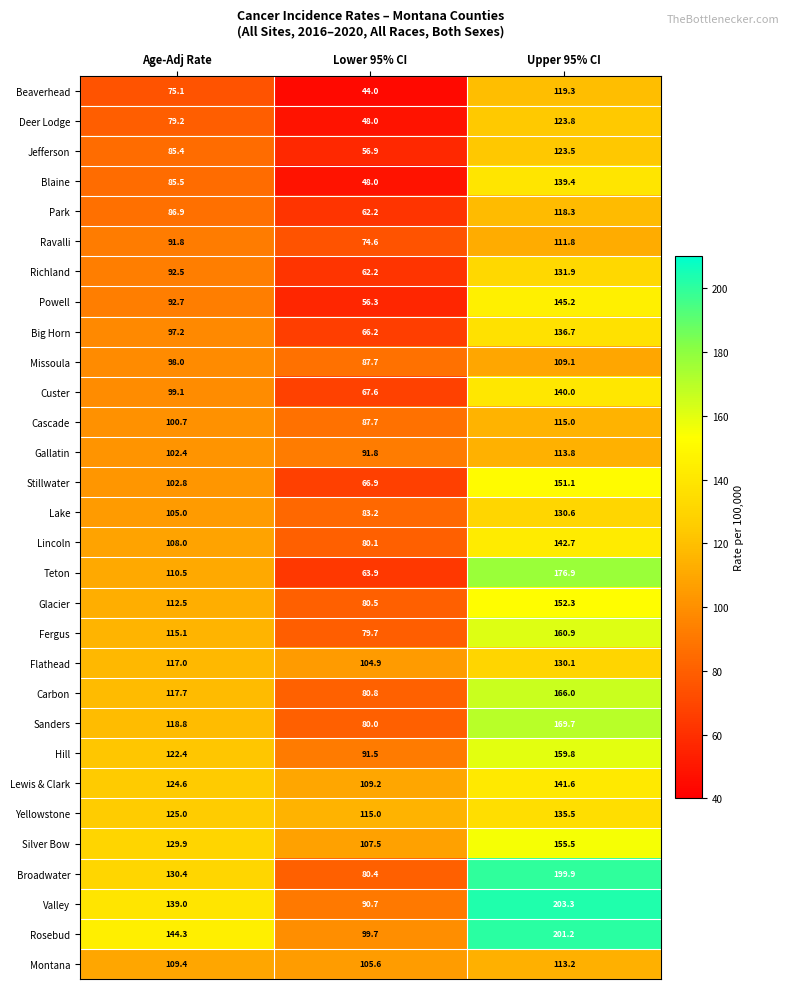

List the series in order of their peak value, highest first.

Valley, Rosebud, Broadwater, Teton, Sanders, Carbon, Fergus, Hill, Silver Bow, Glacier, Stillwater, Powell, Lincoln, Lewis & Clark, Custer, Blaine, Big Horn, Yellowstone, Richland, Lake, Flathead, Deer Lodge, Jefferson, Beaverhead, Park, Cascade, Gallatin, Montana, Ravalli, Missoula